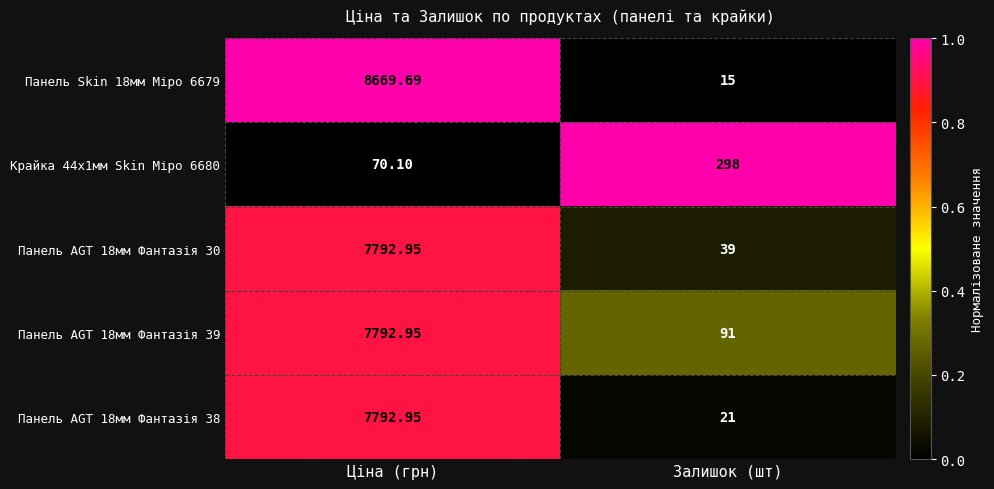

Which series has the largest total across all categories?

Панель Skin 18мм Міро 6679